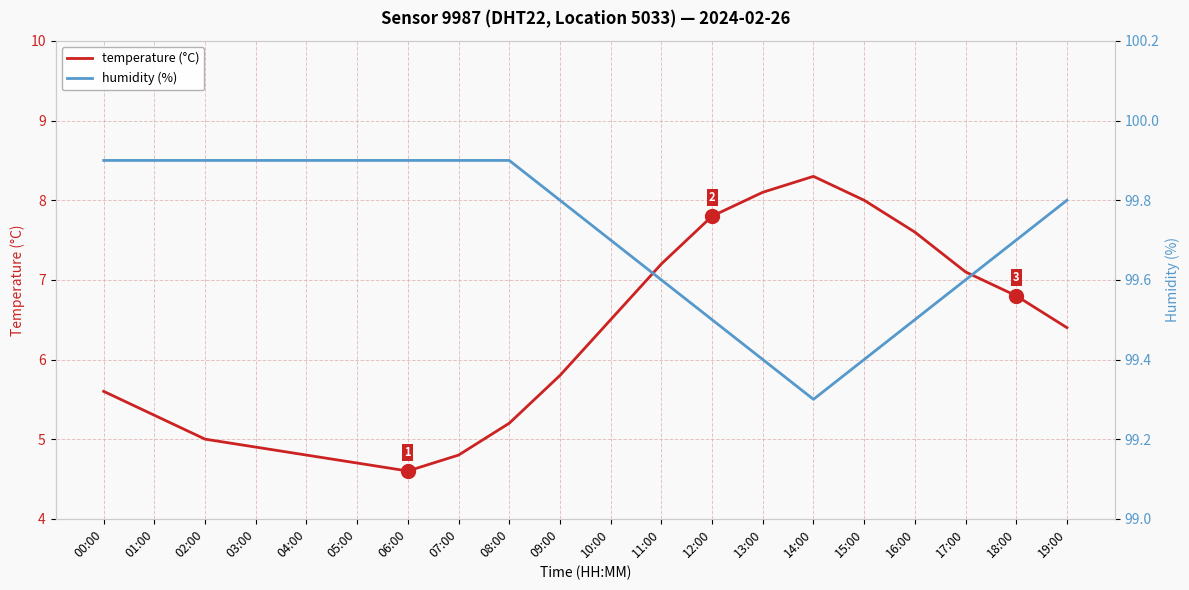

Count the humidity (%) values in the range 99 to 100.

20